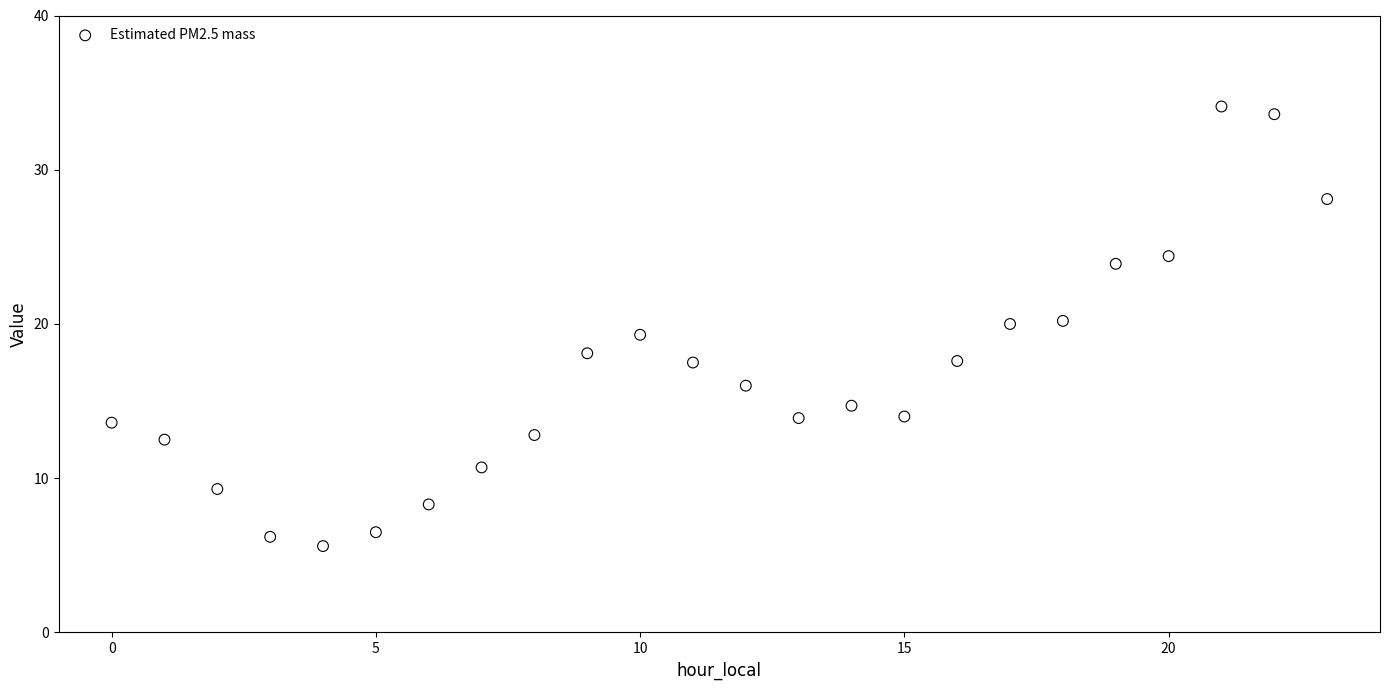

What is the range of Y values (max minus min)?

28.5